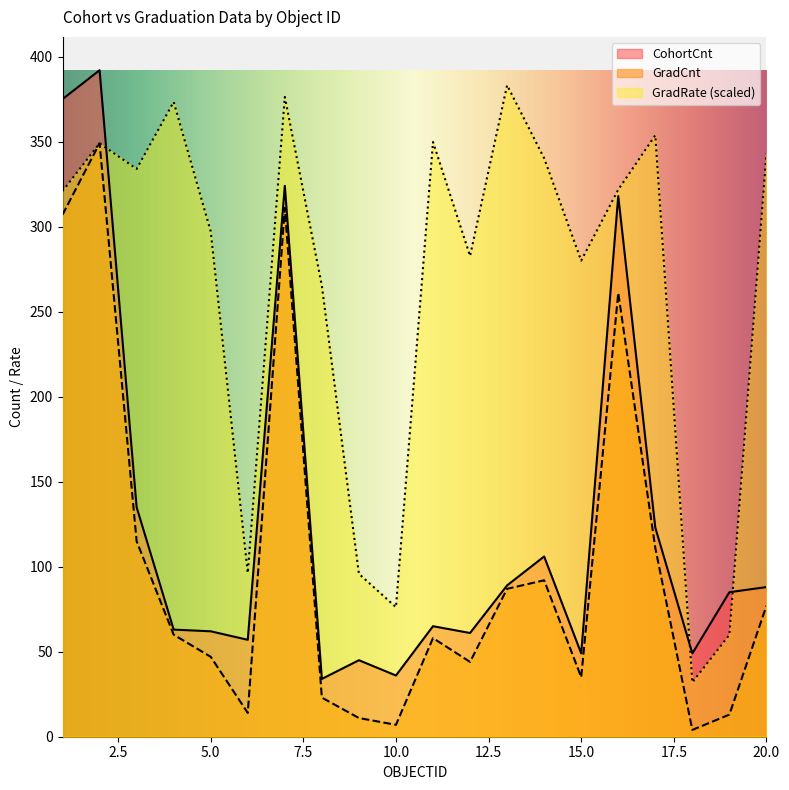

Which series changed the most between 14 and 18?

GradRate